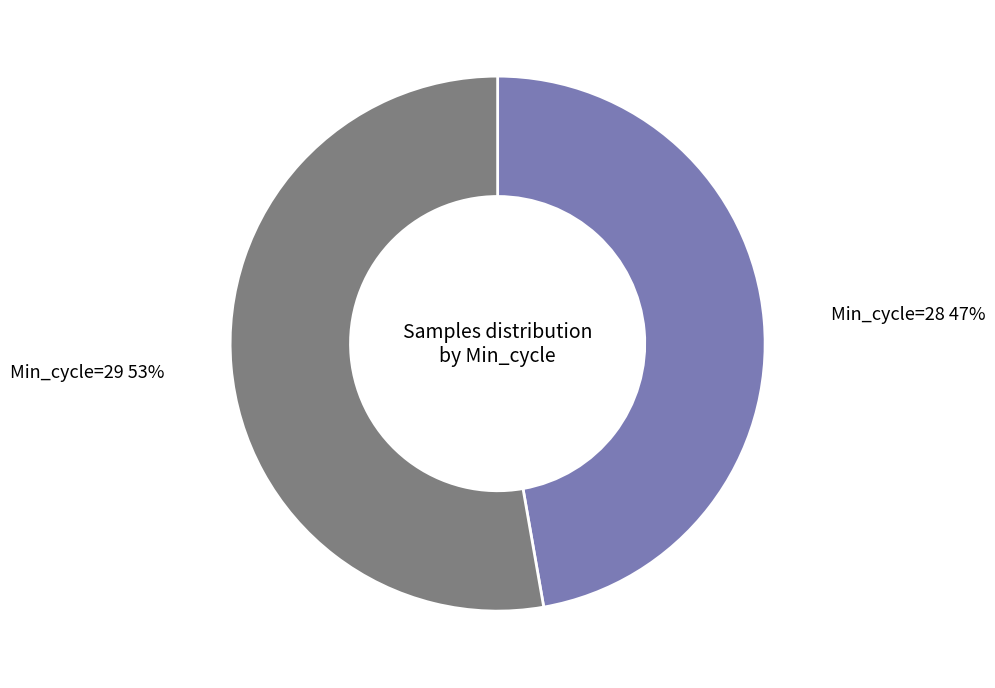

How many segments does this pie chart have?

2